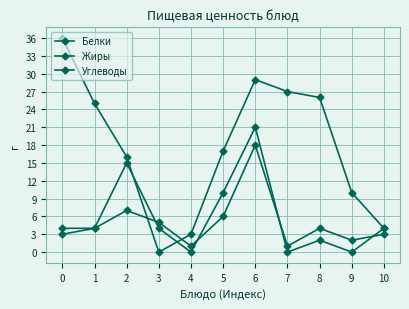

At which category is the sum across all series the highest?

6